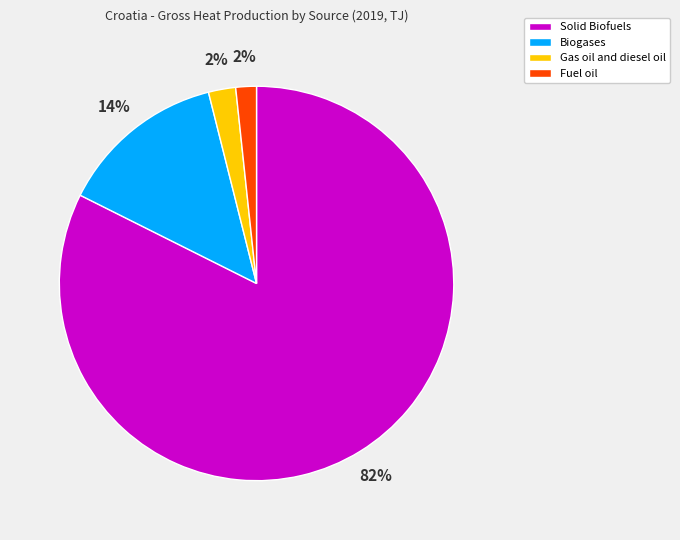

Which has a higher value, Solid Biofuels or Fuel oil?

Solid Biofuels